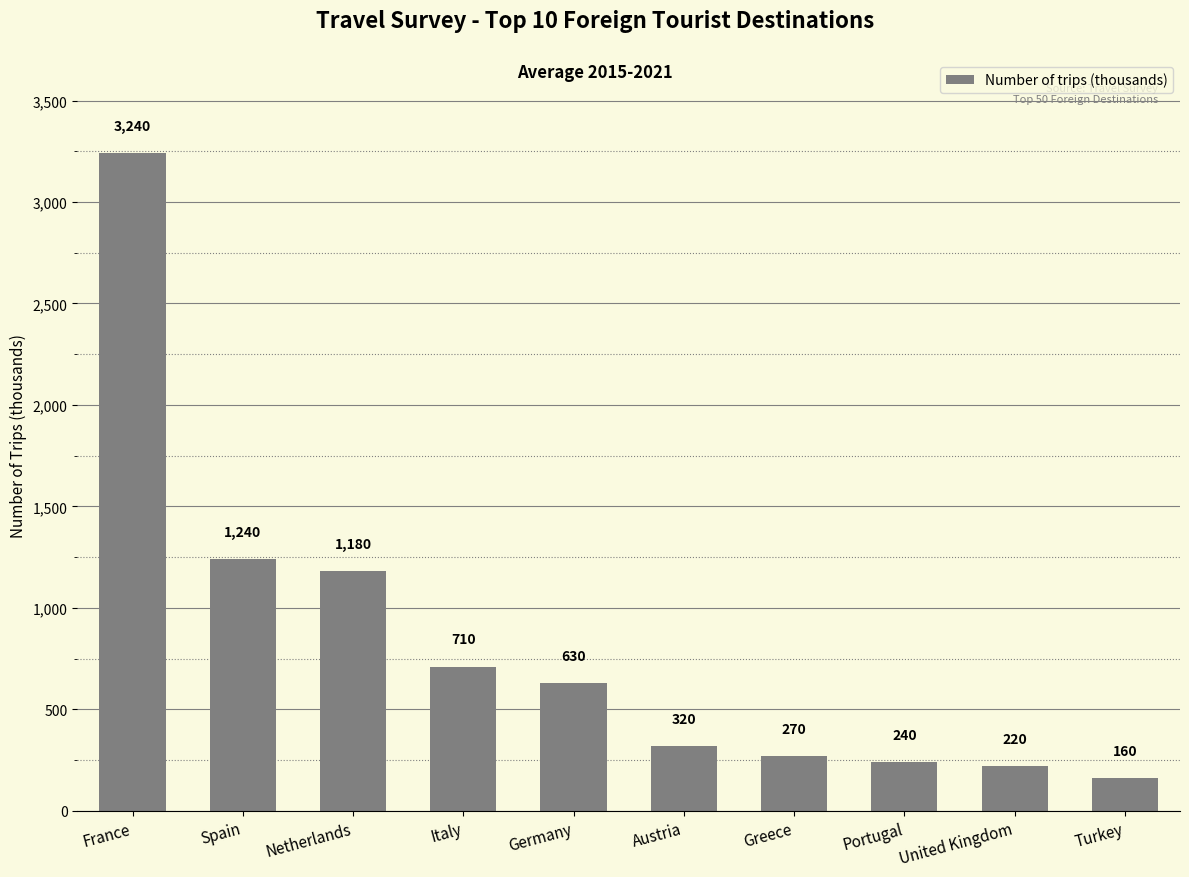

Reading left to right, extract all data points from this chart.

France=3240	Spain=1240	Netherlands=1180	Italy=710	Germany=630	Austria=320	Greece=270	Portugal=240	United Kingdom=220	Turkey=160